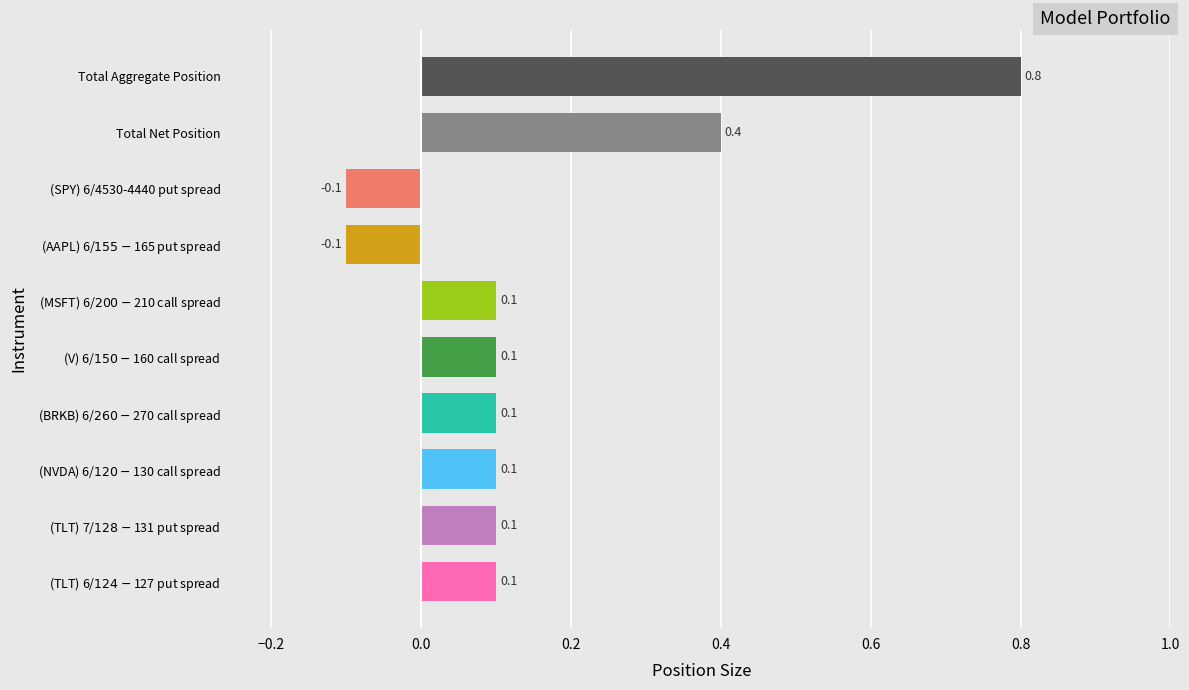

How many values are between 0 and 1?

8